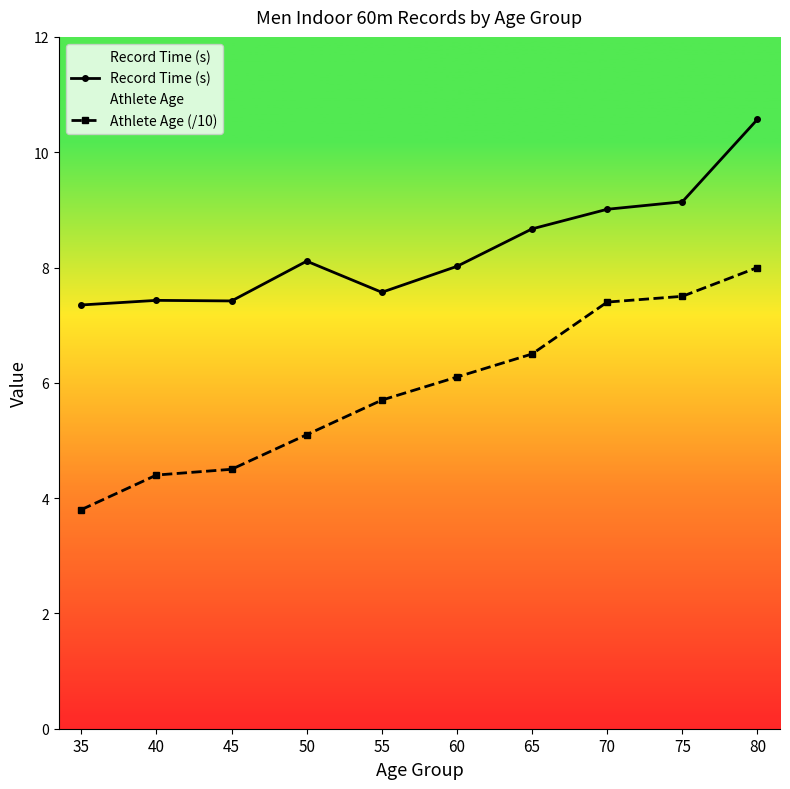

What is the difference between the Record Time (s) values at 40 and 65?

1.2